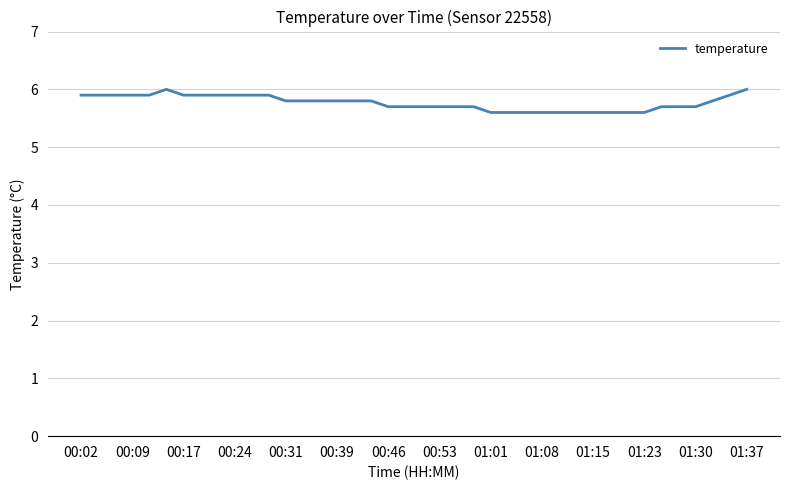

What is the minimum value shown in the chart?

5.6